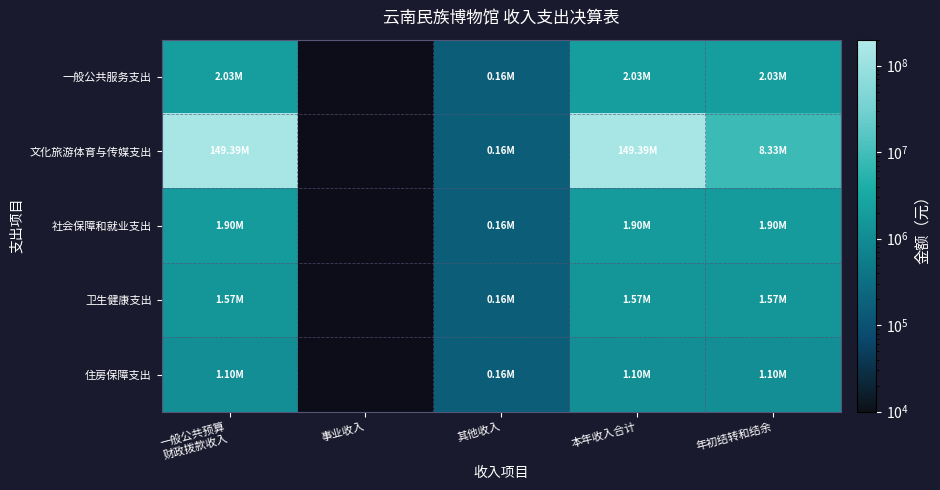

The value of 住房保障支出 at 一般公共预算 财政拨款收入 is 627494.4. True or false?

False